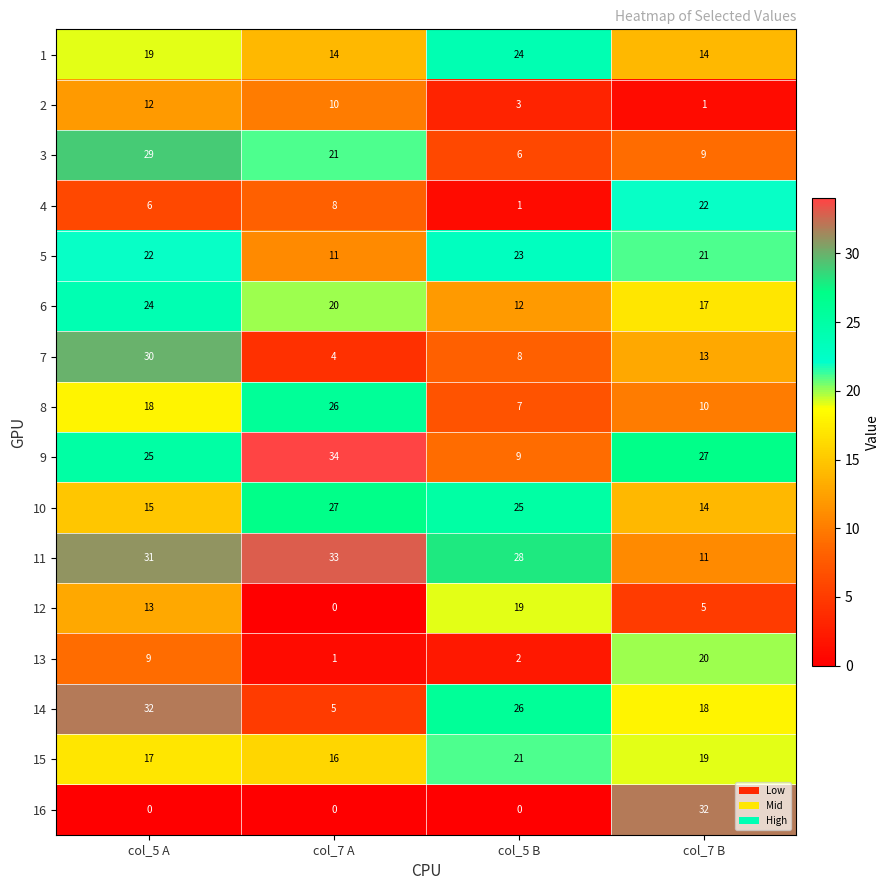

The 16 series shows 13 at col_7 B. True or false?

False